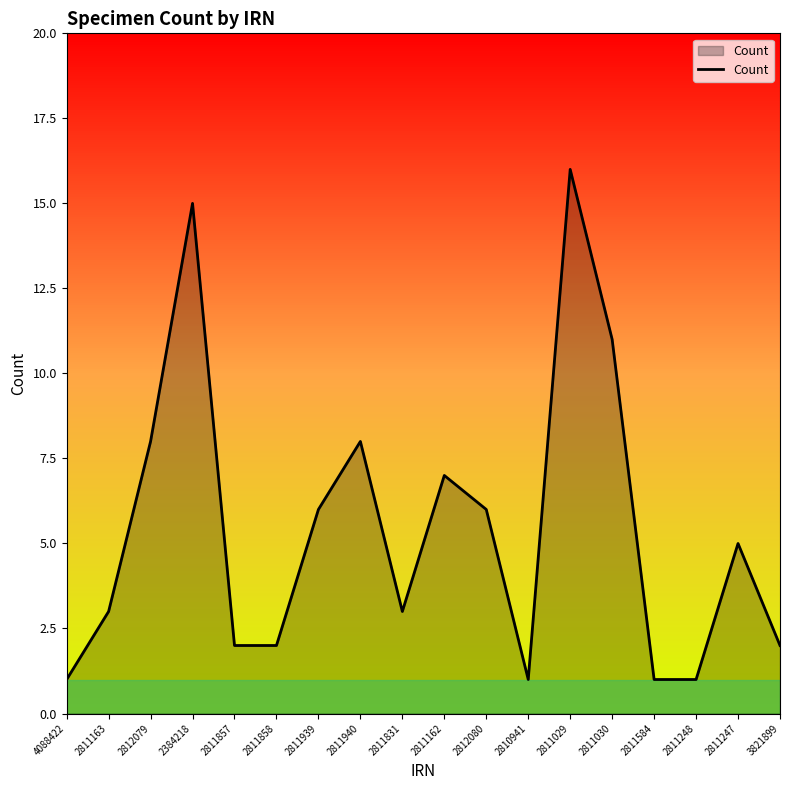

Reading right to left, extract all data points from this chart.

2	5	1	1	11	16	1	6	7	3	8	6	2	2	15	8	3	1